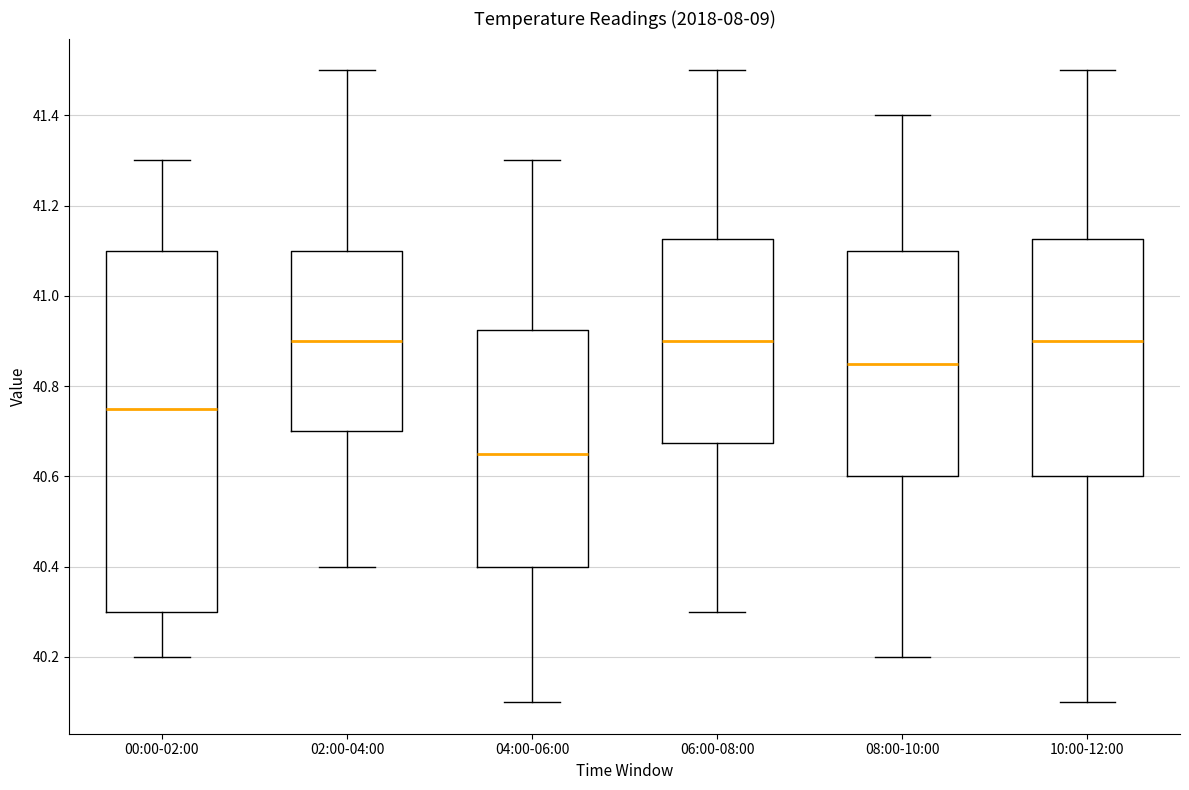

Reading left to right, transcribe this box plot: for each box, give where its median line is, the range the box spans, and where its two whiskers end, as read against the y-axis. The values are not printed on the chart, so give them approximately, as read against the axis.

00:00-02:00: median 40.76, box 40.30 to 41.10, whiskers 40.20 to 41.30
02:00-04:00: median 40.90, box 40.70 to 41.10, whiskers 40.40 to 41.50
04:00-06:00: median 40.66, box 40.40 to 40.92, whiskers 40.10 to 41.30
06:00-08:00: median 40.90, box 40.68 to 41.12, whiskers 40.30 to 41.50
08:00-10:00: median 40.86, box 40.60 to 41.10, whiskers 40.20 to 41.40
10:00-12:00: median 40.90, box 40.60 to 41.12, whiskers 40.10 to 41.50